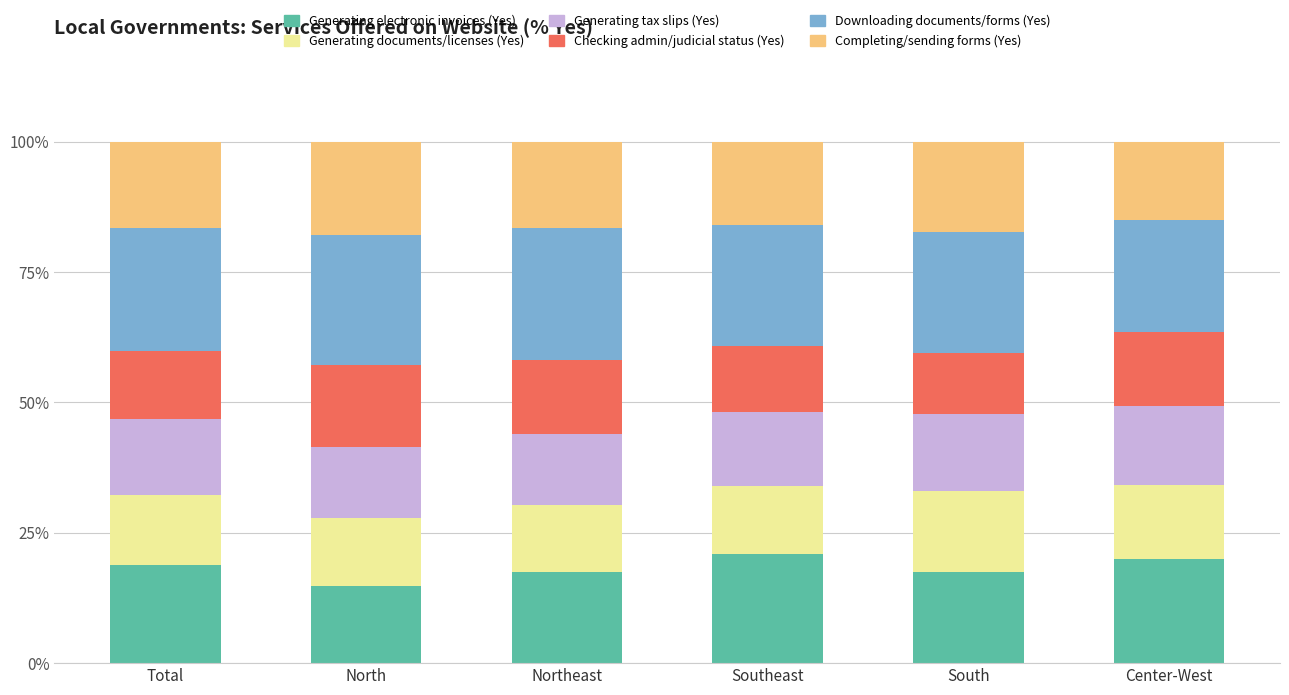

What is the minimum value for Generating electronic invoices (Yes)?

14.8